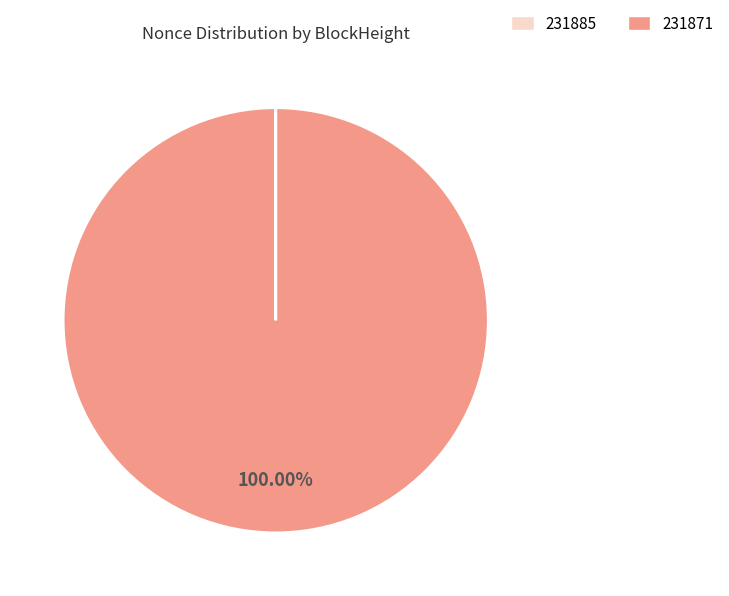

To the nearest percent, what portion does 231871 represent?

100%